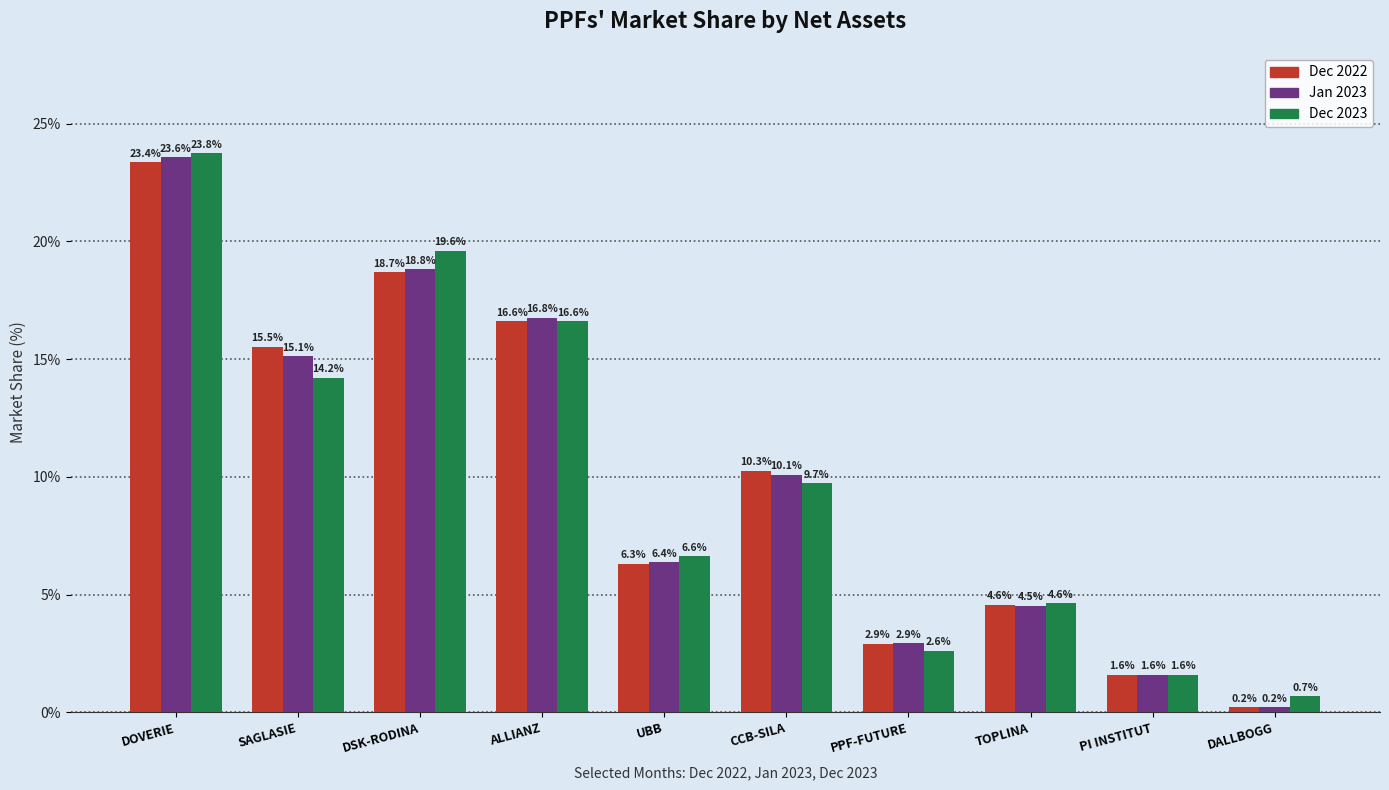

What are all the series names shown in the legend?

Dec 2022, Jan 2023, Dec 2023